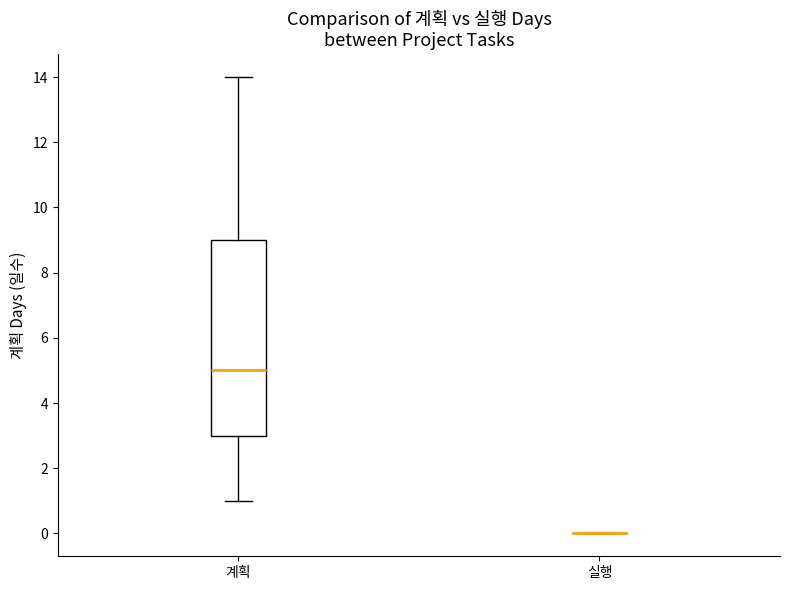

Which box is the tallest, from its lower edge to its upper edge?

계획